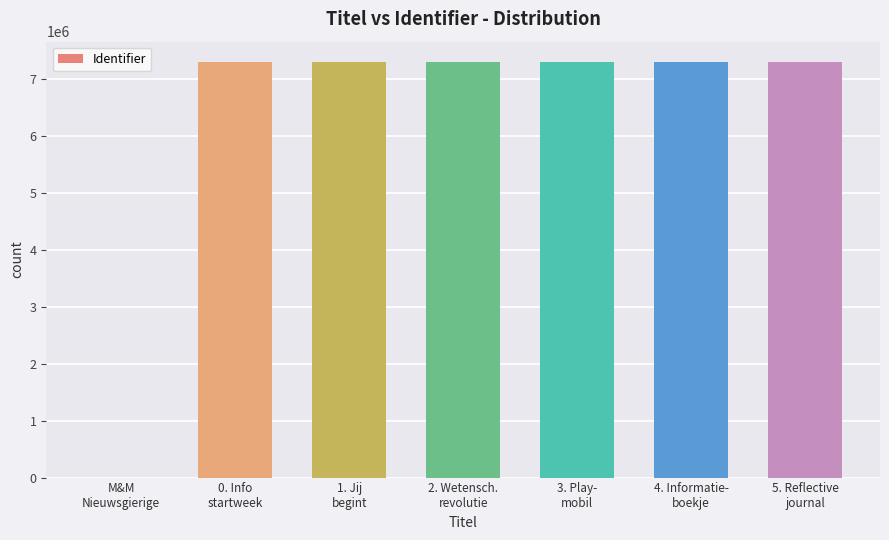

What is the difference between the values at 1. Jij
begint and M&M
Nieuwsgierige?

7282723